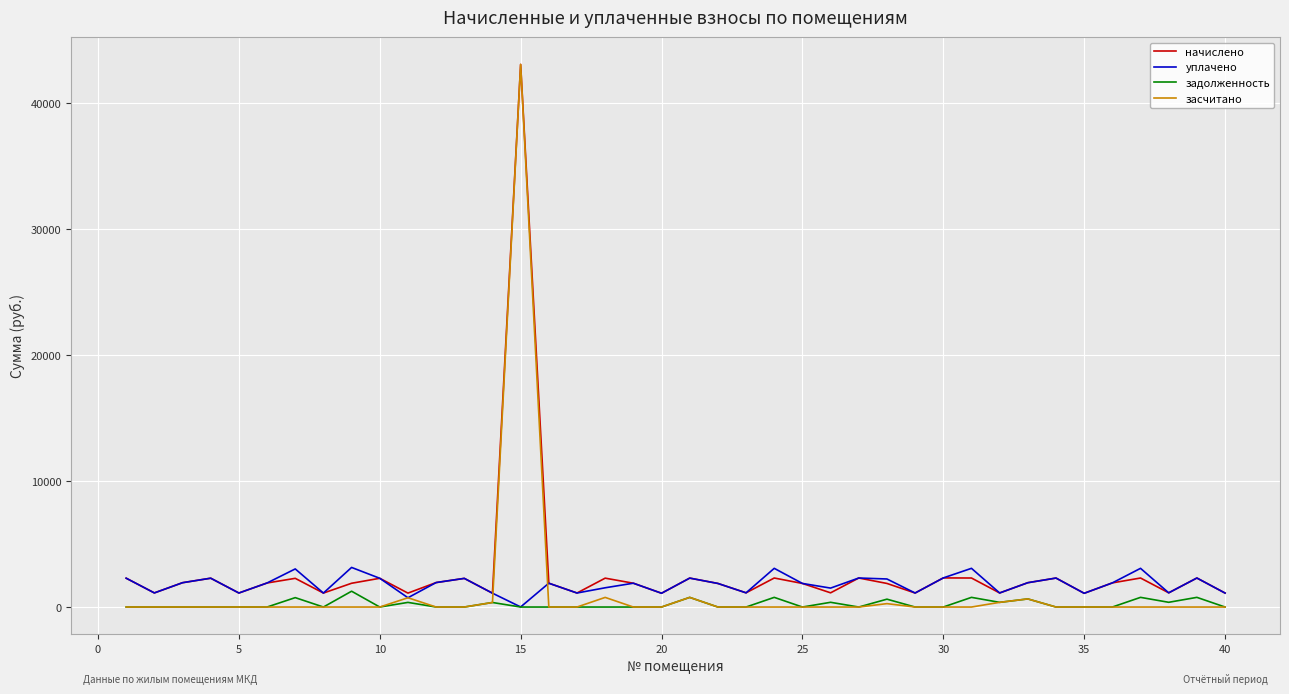

What is the maximum value for уплачено?

3144.0